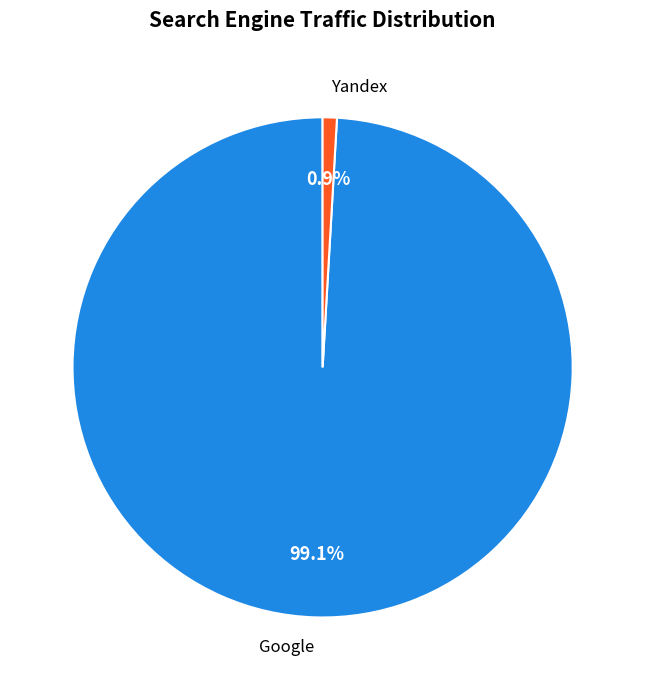

What is the largest slice in the pie chart?

Google